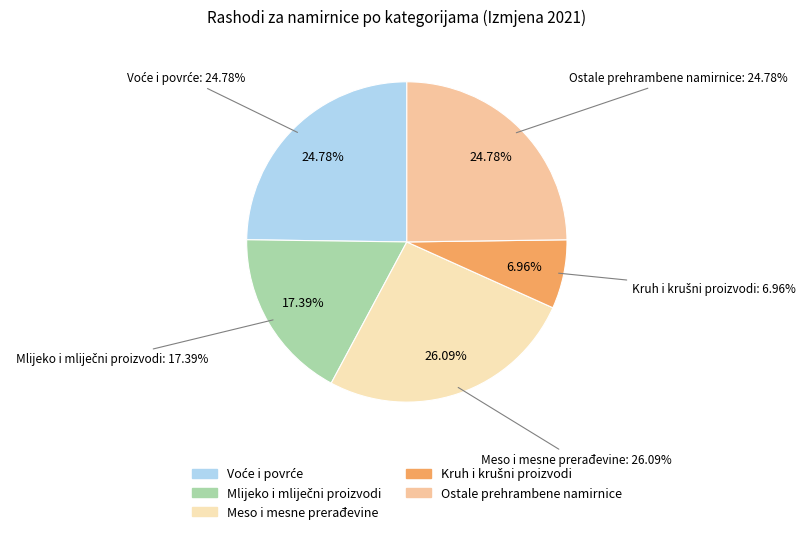

To the nearest percent, what is the average slice percentage?

20%